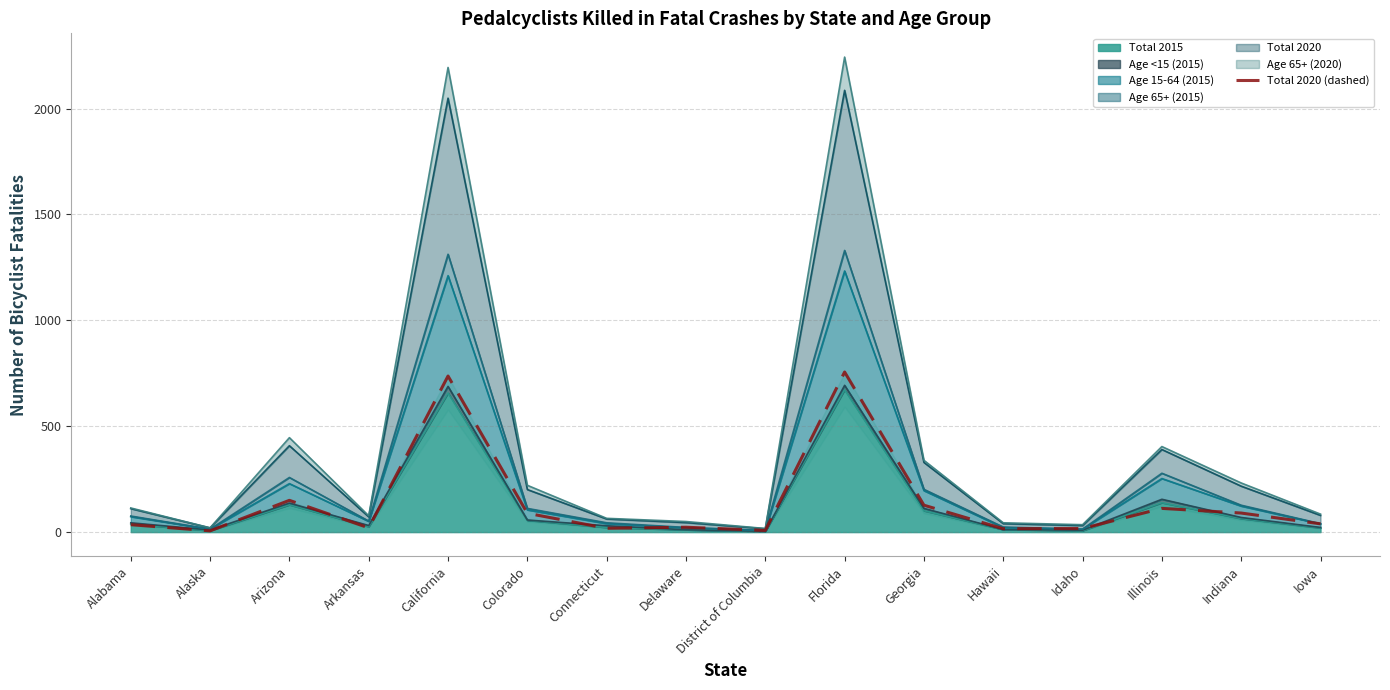

Reading right to left, what are all the values shown in this chart?

39	90	112	17	16	127	756	8	23	18	89	737	20	150	6	35